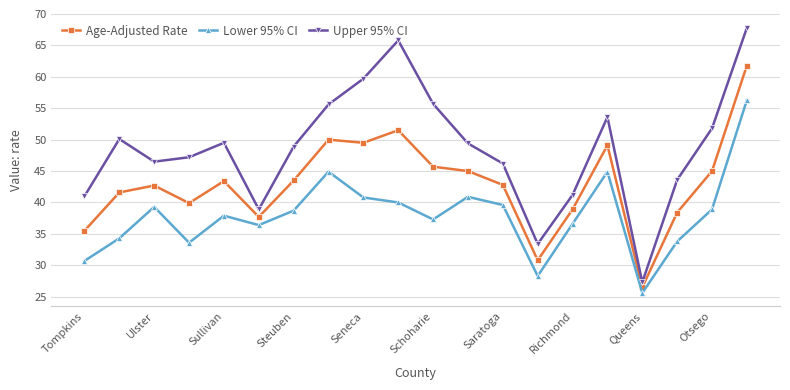

What is the value of the Lower 95% CI point at the 2nd from the left?

34.3